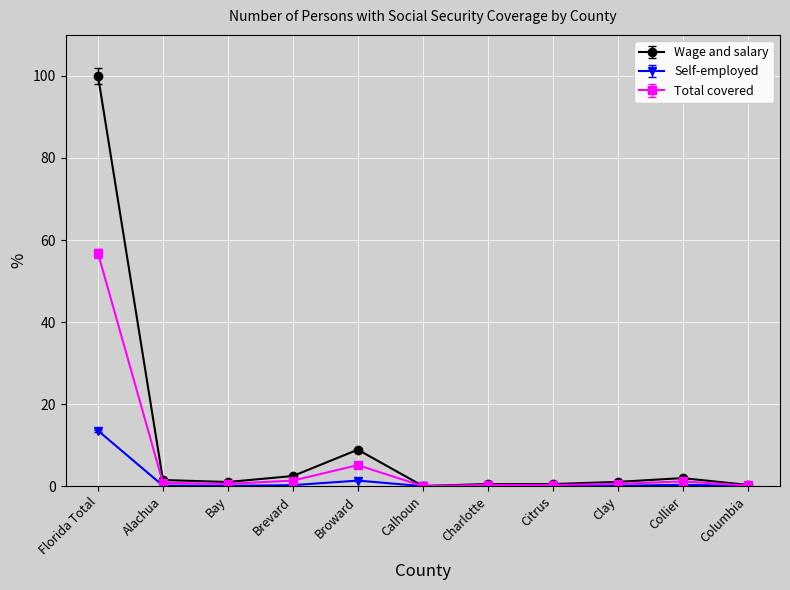

What position from the right is Alachua?

10